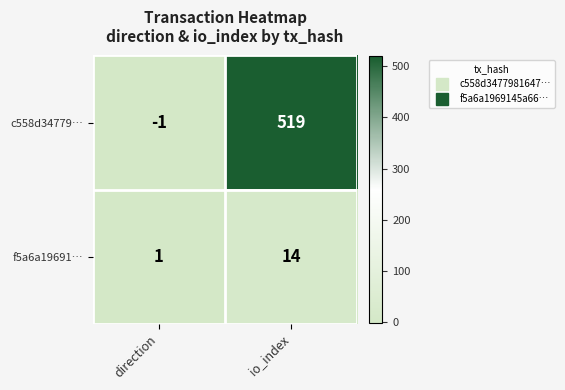

List the series in order of their peak value, lowest first.

f5a6a19691…, c558d34779…